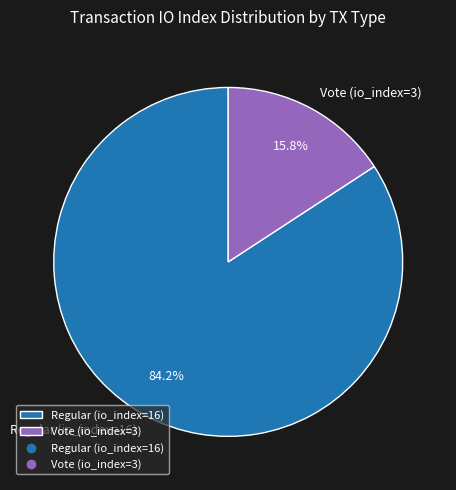

Rank the categories by value from highest to lowest.

Regular (io_index=16), Vote (io_index=3)